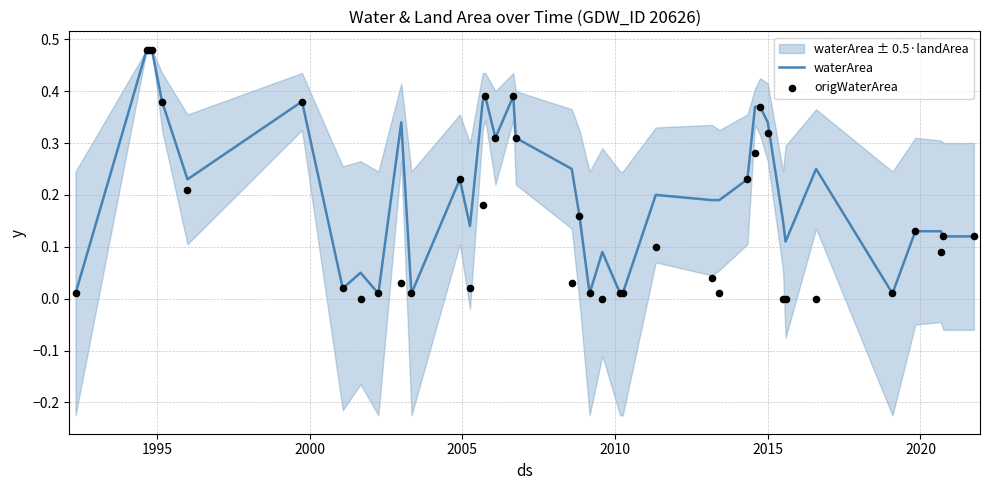

At how many categories does at least one series exceed 0?

40